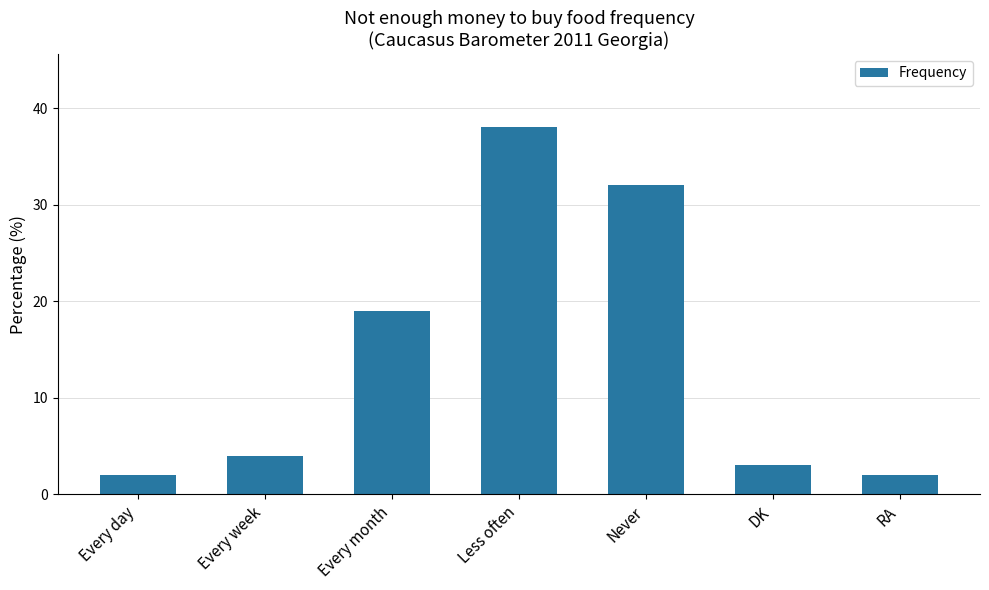

The chart shows a value of 2 at RA. True or false?

True